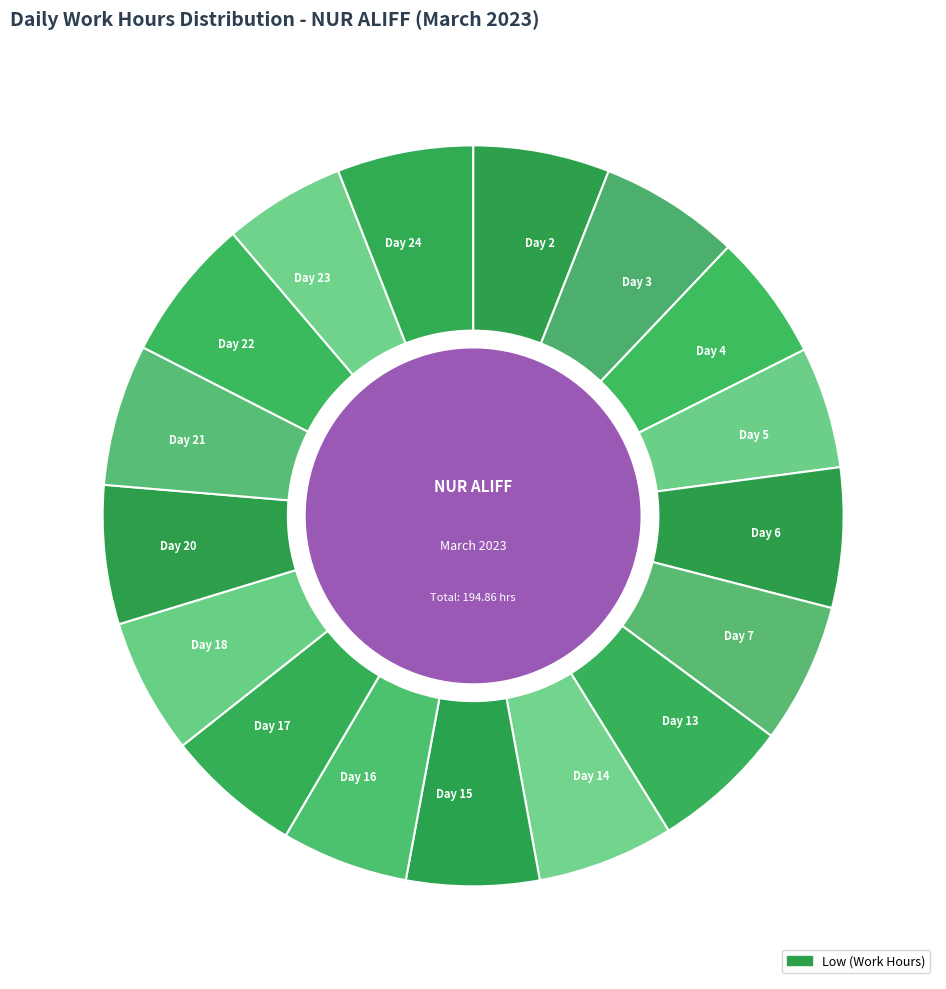

Does Day 2 account for over 50% of the chart?

No